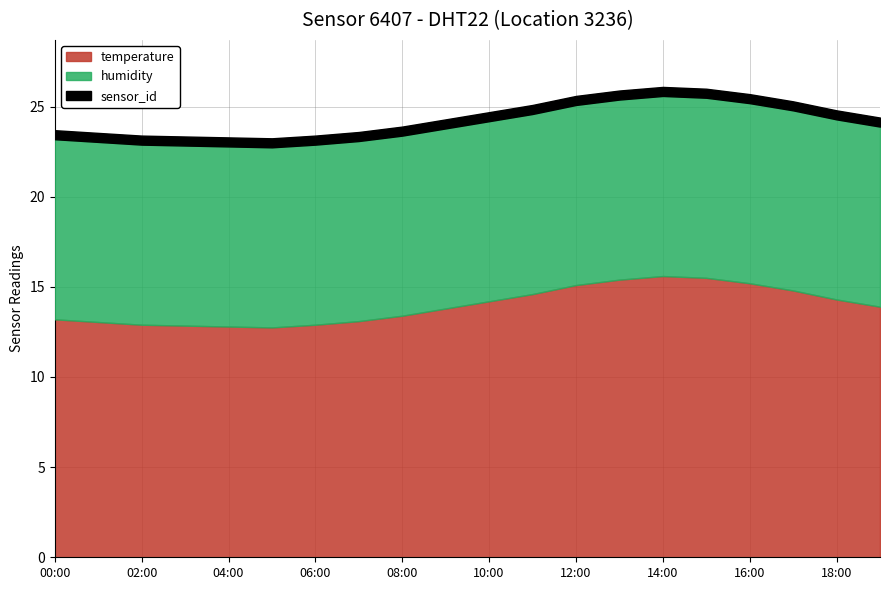

Does the chart display data point markers on the line(s)?

No